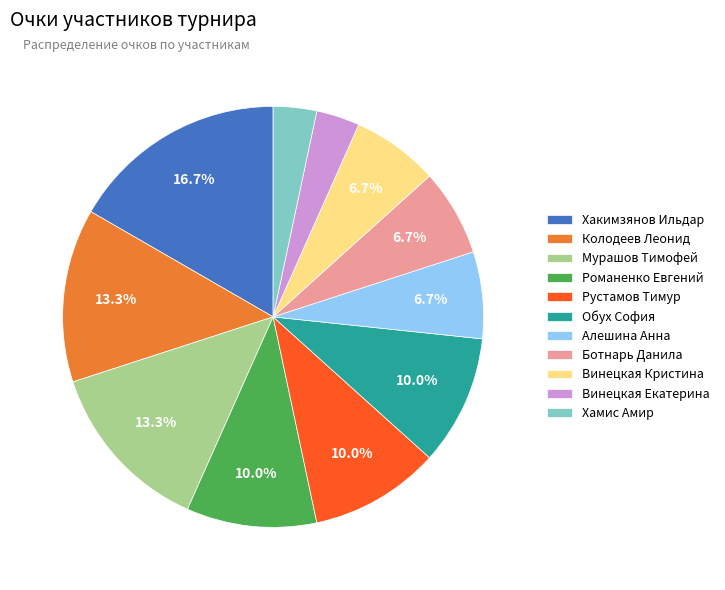

What is the largest slice in the pie chart?

Хакимзянов Ильдар